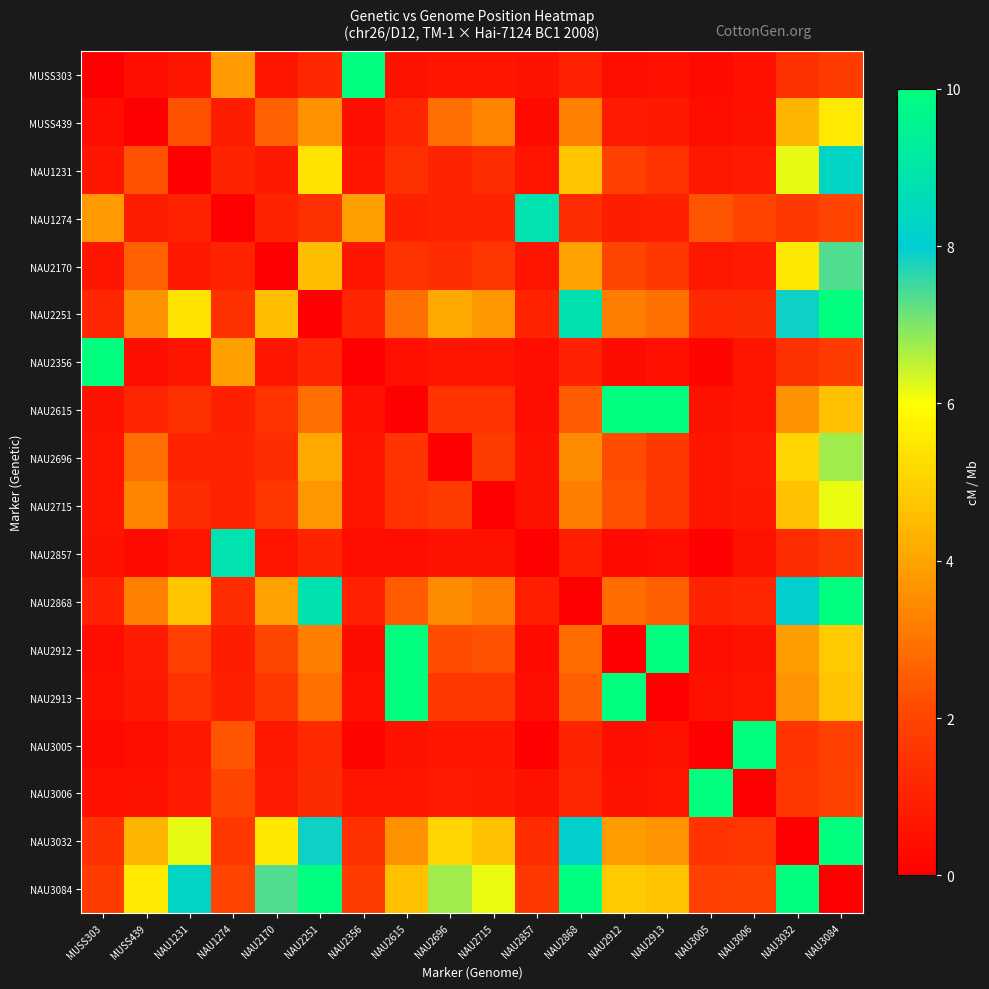

List the series in order of their peak value, highest first.

MUSS303, NAU2251, NAU2356, NAU2615, NAU2868, NAU2912, NAU2913, NAU3005, NAU3006, NAU3032, NAU3084, NAU1274, NAU2857, NAU1231, NAU2170, NAU2696, NAU2715, MUSS439